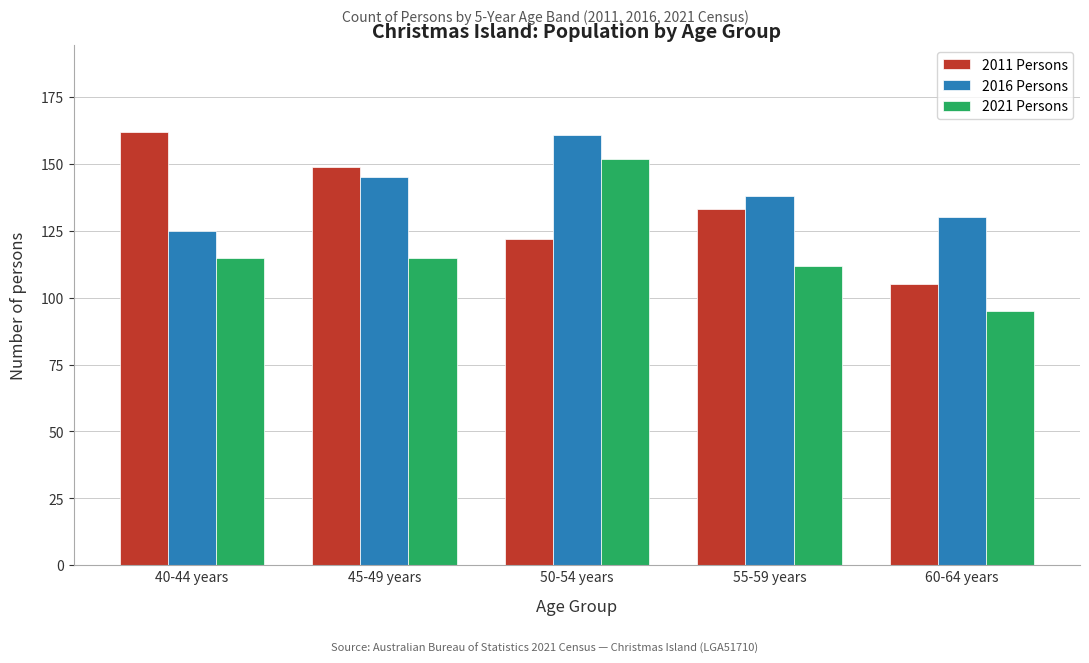

Reading left to right, transcribe all the data shown in this chart.

2011 Persons: 40-44 years=162	45-49 years=149	50-54 years=122	55-59 years=133	60-64 years=105
2016 Persons: 40-44 years=125	45-49 years=145	50-54 years=161	55-59 years=138	60-64 years=130
2021 Persons: 40-44 years=115	45-49 years=115	50-54 years=152	55-59 years=112	60-64 years=95